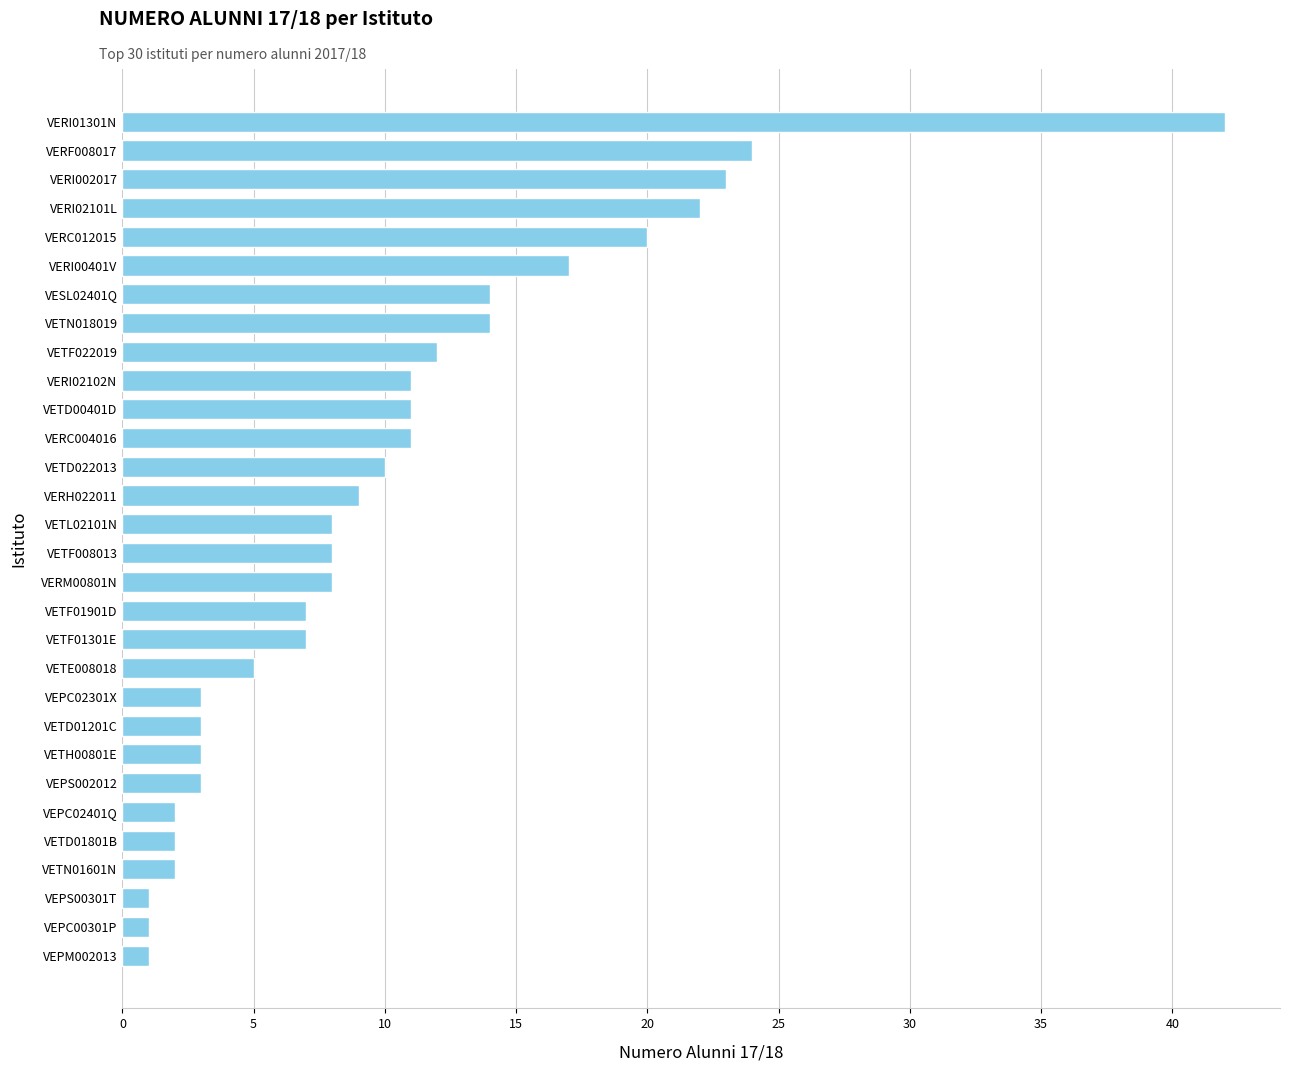

Between VETH00801E and VETF01901D, which is larger?

VETF01901D